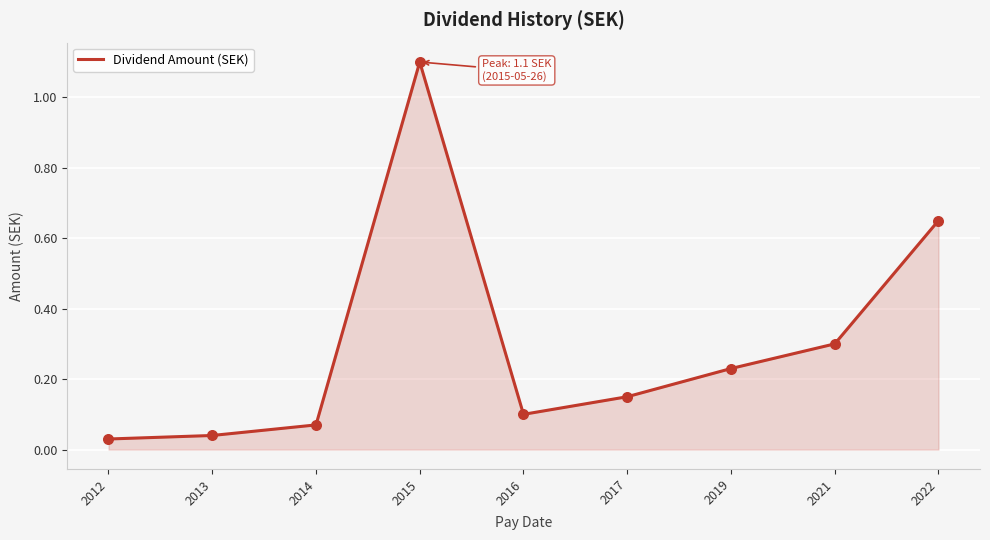

What is the change in value from 2012 to 2022?

+0.6